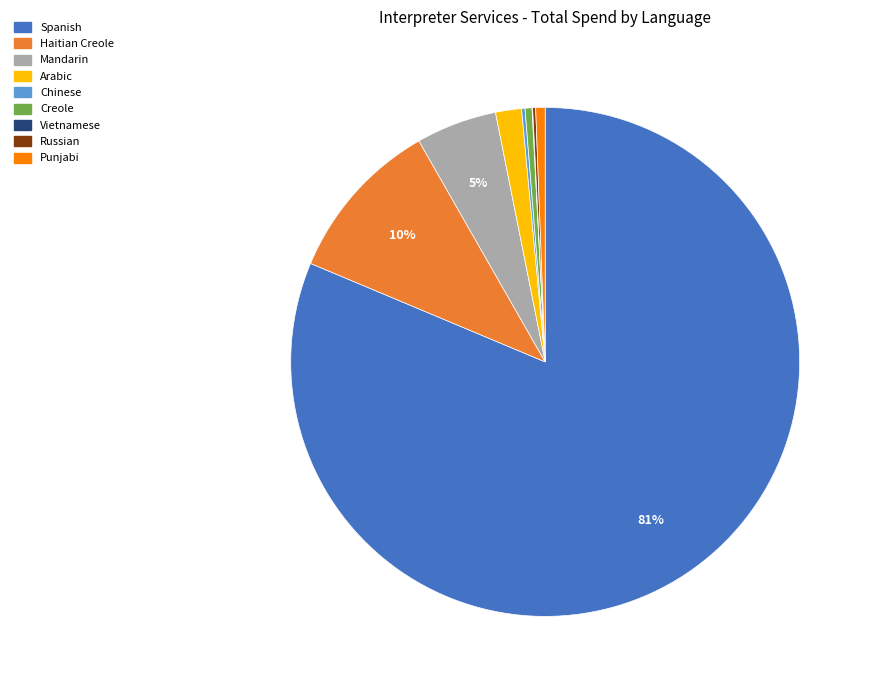

Is there a majority slice in this chart?

Yes